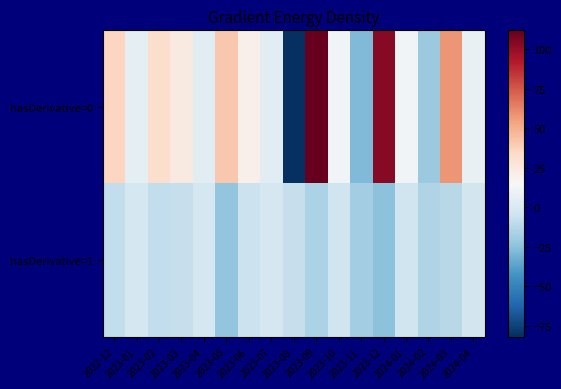

At how many categories does at least one series exceed 94?

2